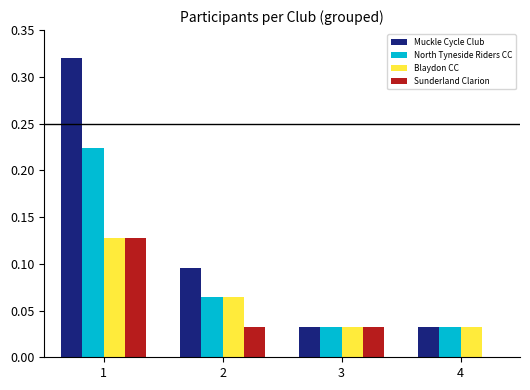

Which series changed the most between 2 and 4?

Muckle Cycle Club